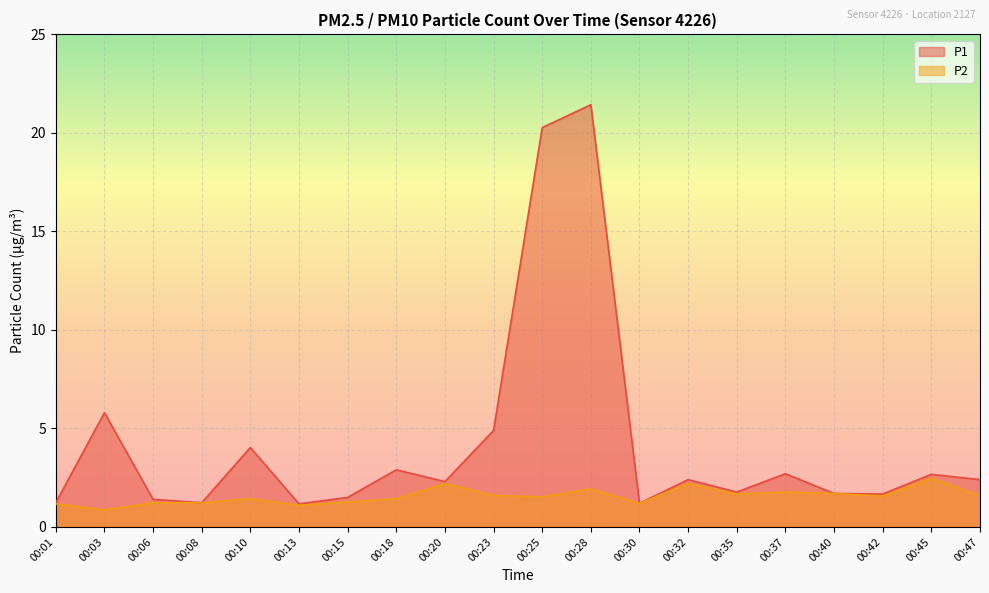

At which label does P1 first exceed 2?

00:03